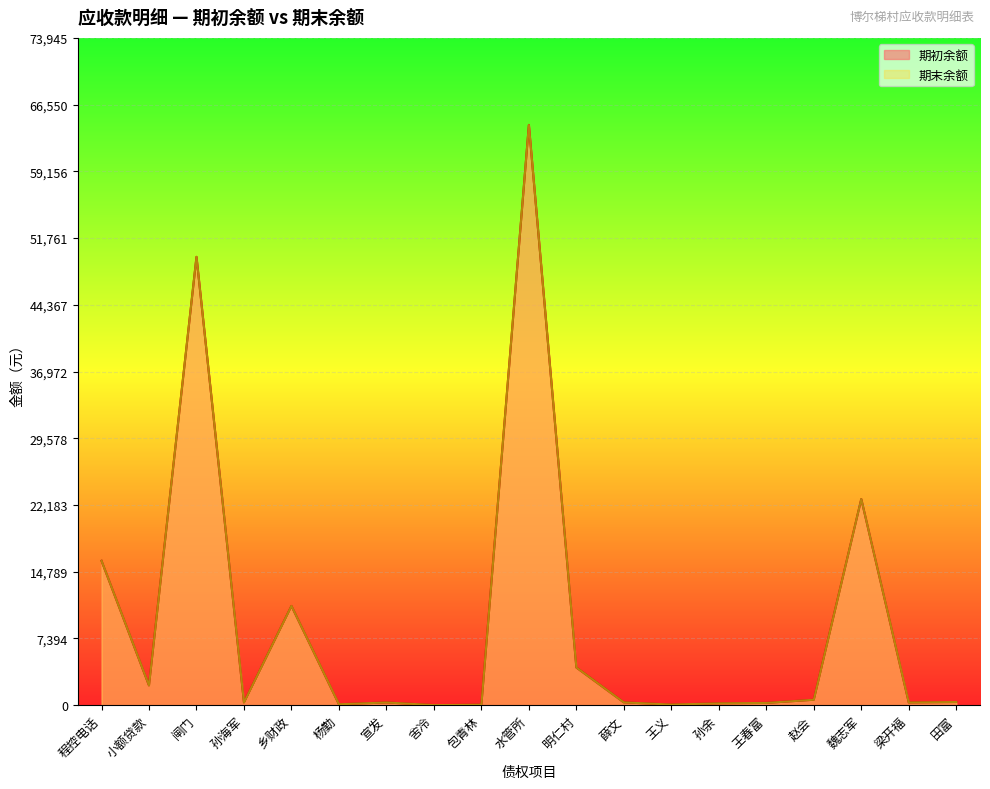

At how many categories does at least one series exceed 1641?

7